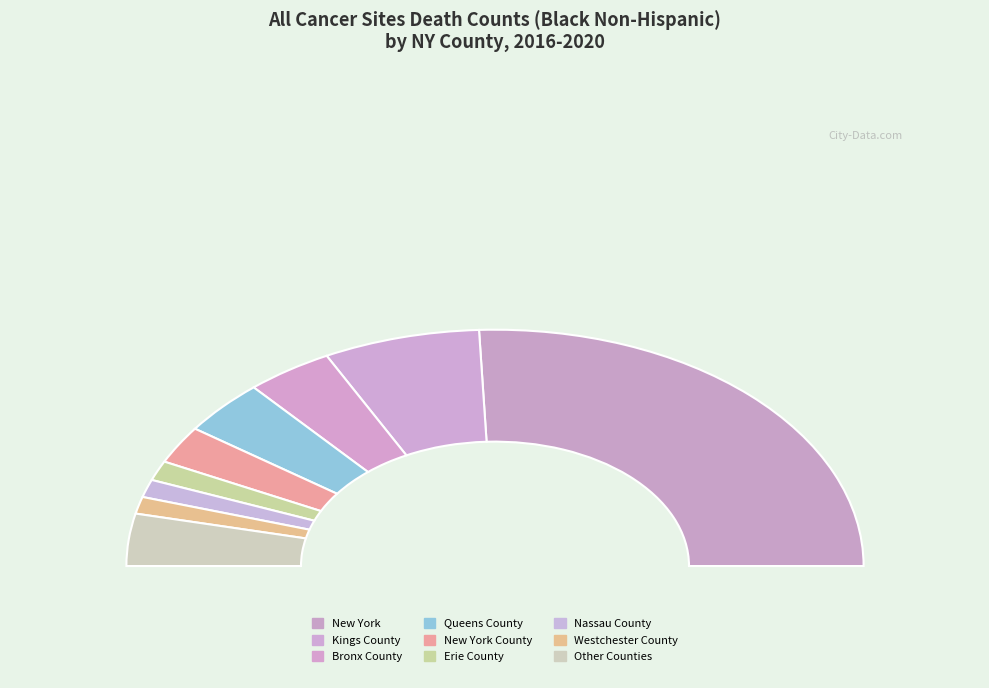

Is it true that Erie County is 3% of the pie?

True